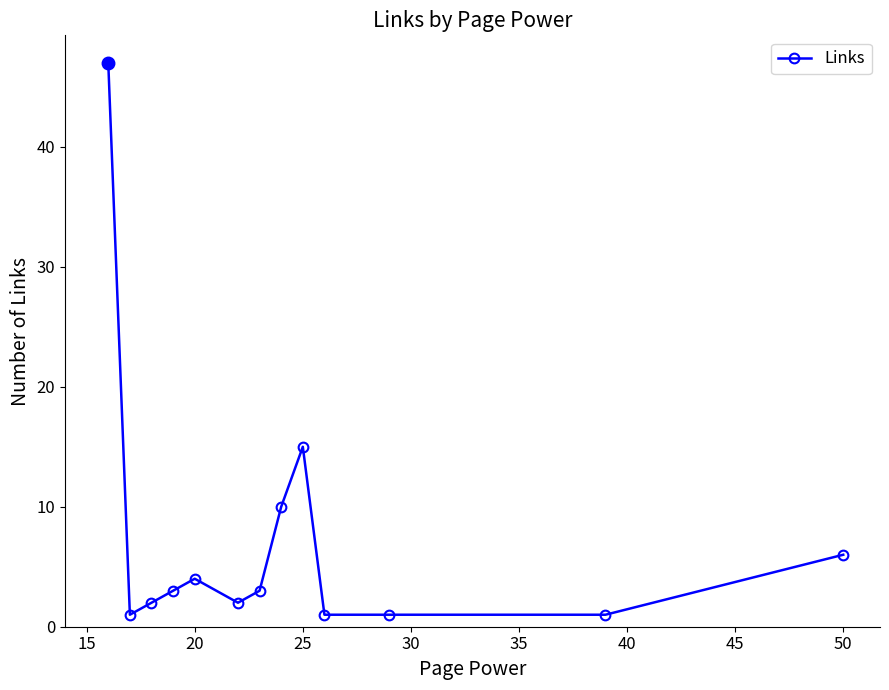

What is the maximum value shown in the chart?

47